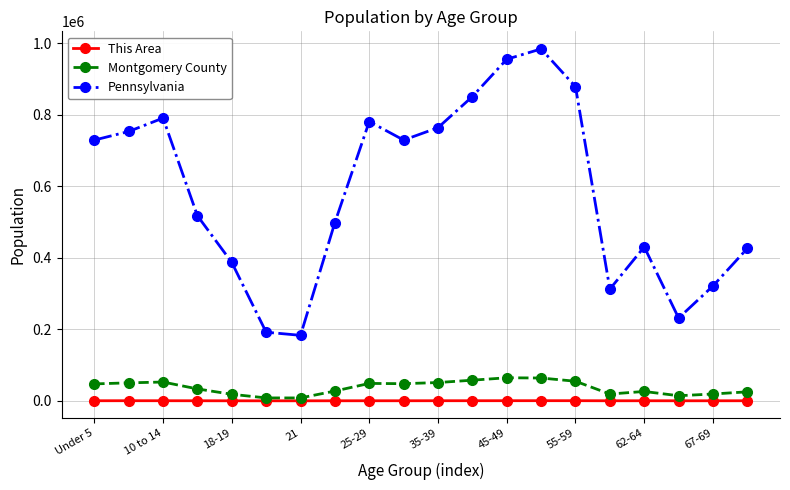

Which series has the largest total across all categories?

Pennsylvania